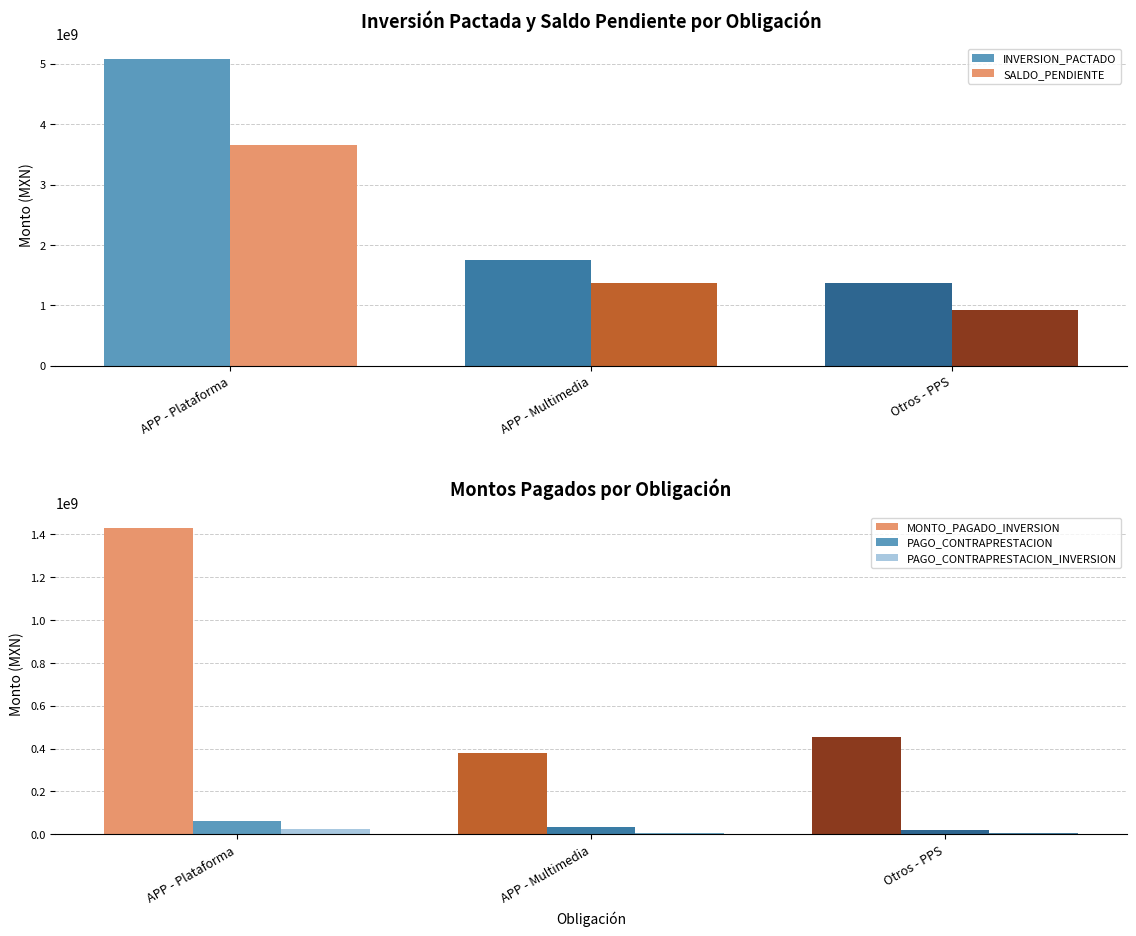

Are the bars grouped side by side (vs. stacked)?

Yes